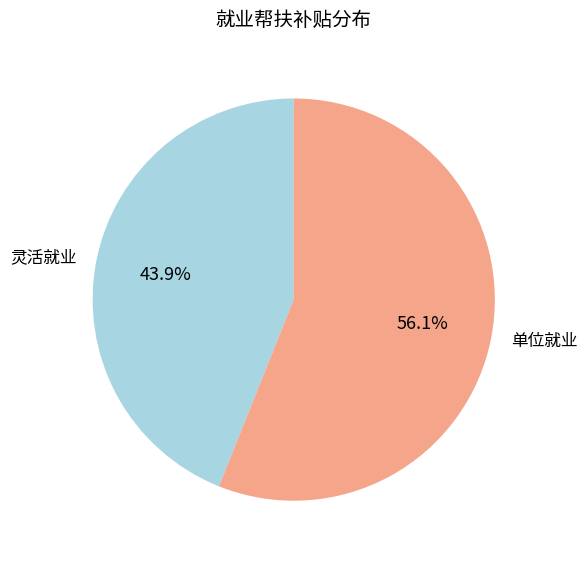

What is the smallest slice in the pie chart?

灵活就业